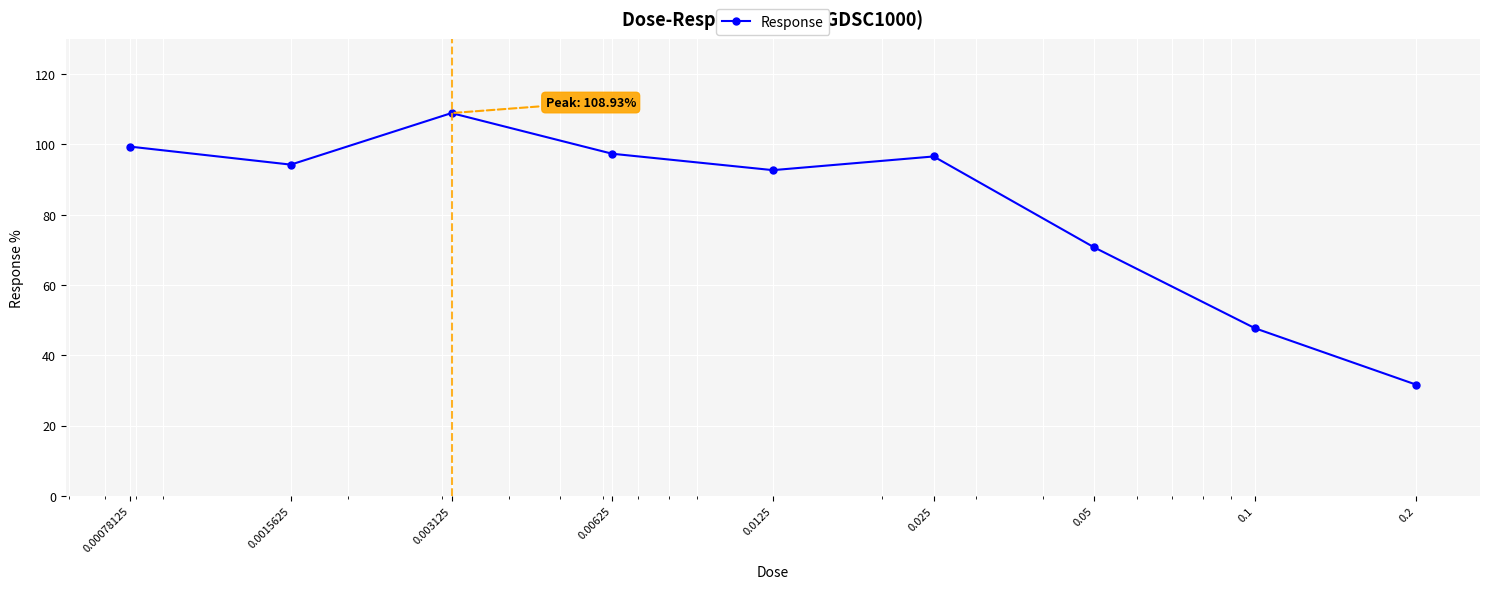

What is the smallest value displayed?

31.7